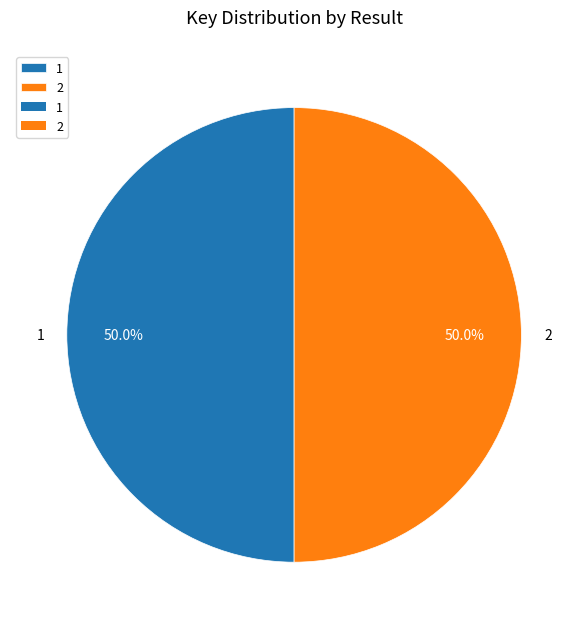

To the nearest percent, what percentage of the pie is 2?

50%